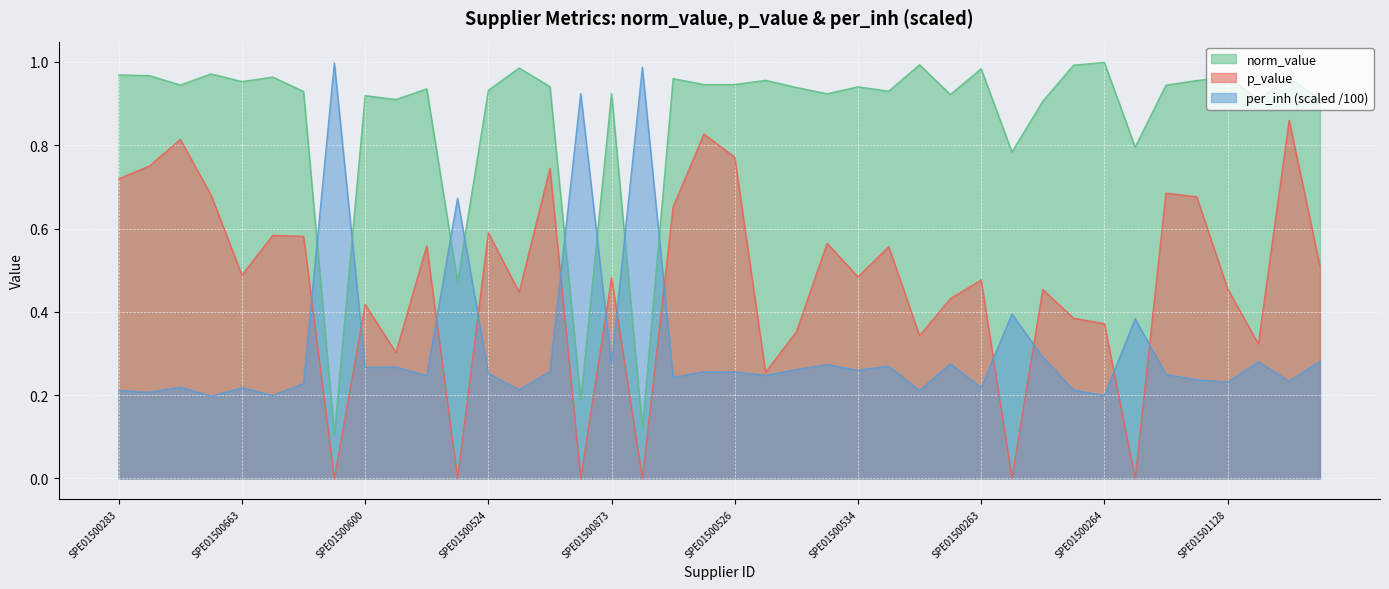

In per_inh_scaled, how many points are higher than both neighbors (excluding endpoints)?

14